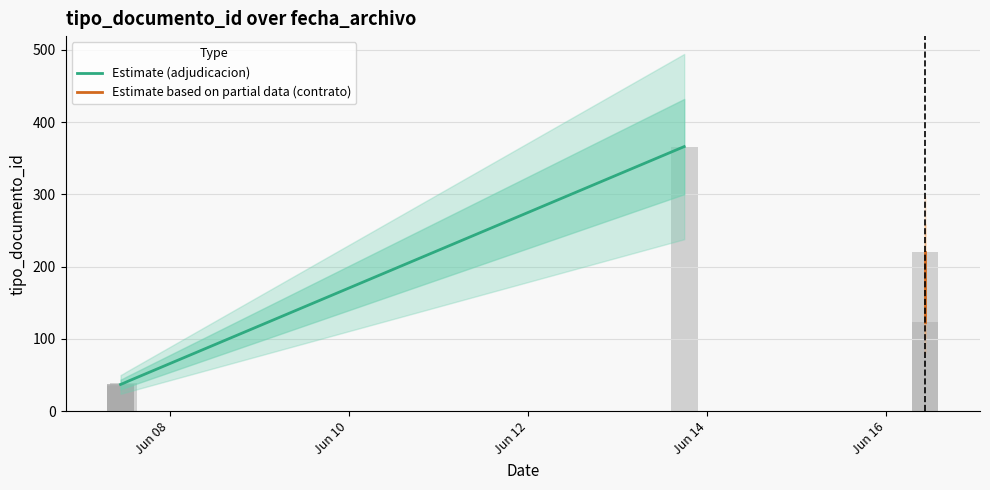

Which has a higher value, 2017-06-07 10:50:13 or 2017-06-07 10:50:13?

2017-06-07 10:50:13